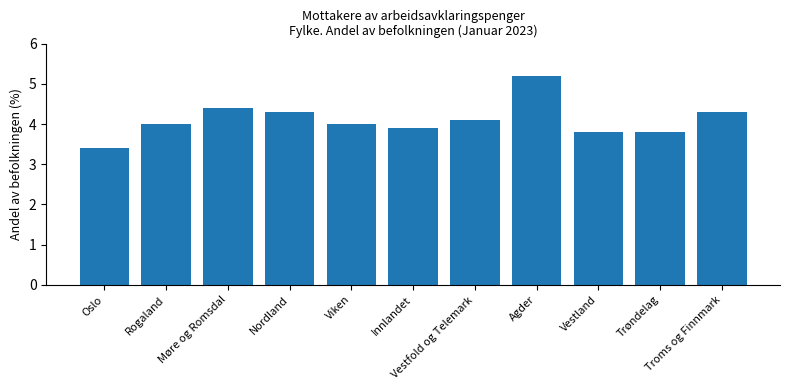

What is the change in value from Innlandet to Vestland?

-0.1